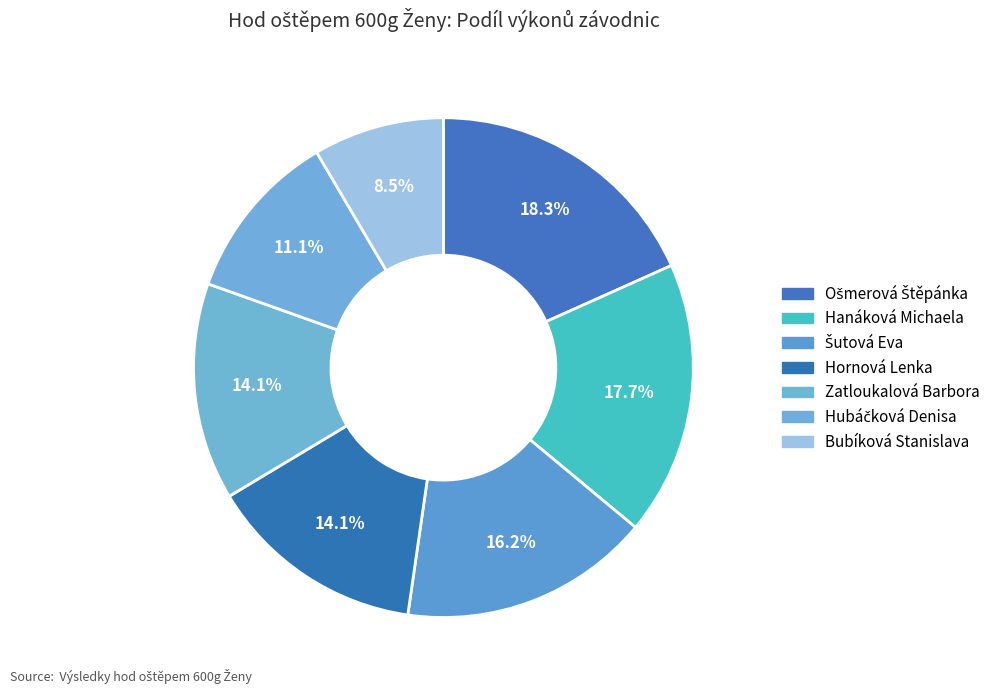

Does any single category account for the majority?

No